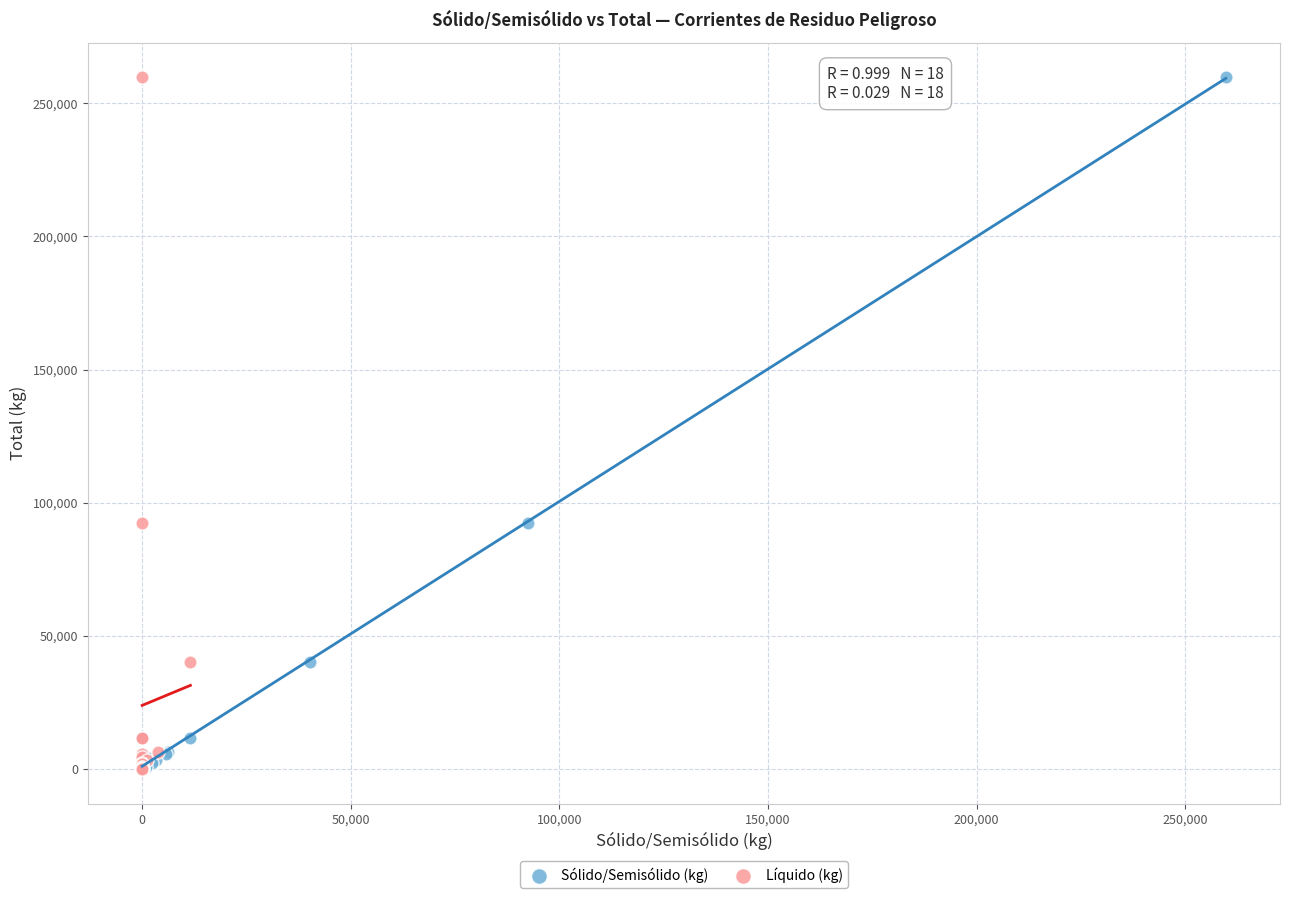

What are all the series names shown in the legend?

Sólido/Semisólido (kg), Líquido (kg)